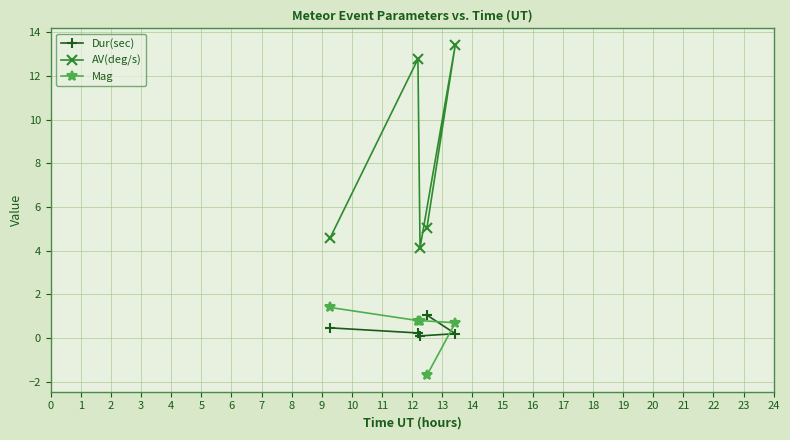

What is the sum of all Dur(sec) values?

2.1